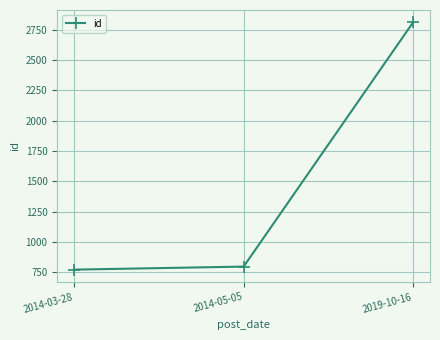

Does the chart display data point markers on the line(s)?

Yes